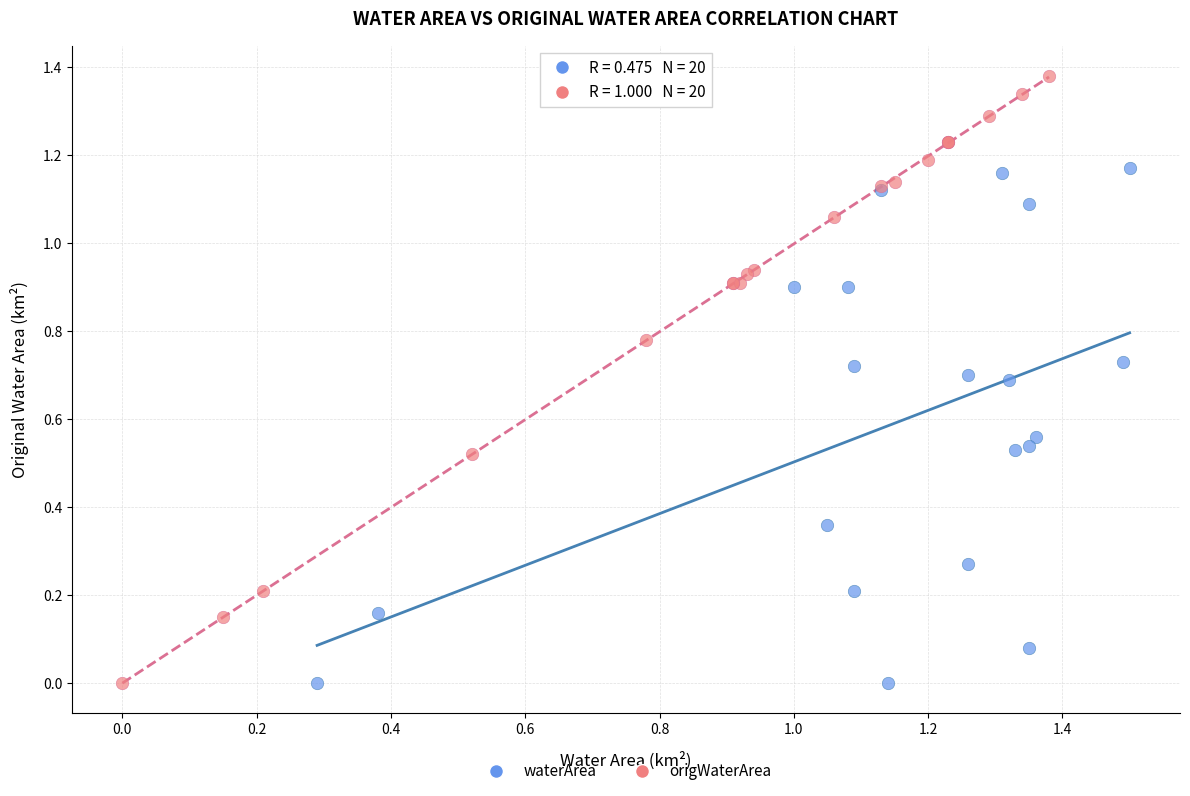

Which series has the largest Y range (max minus min)?

origWaterArea